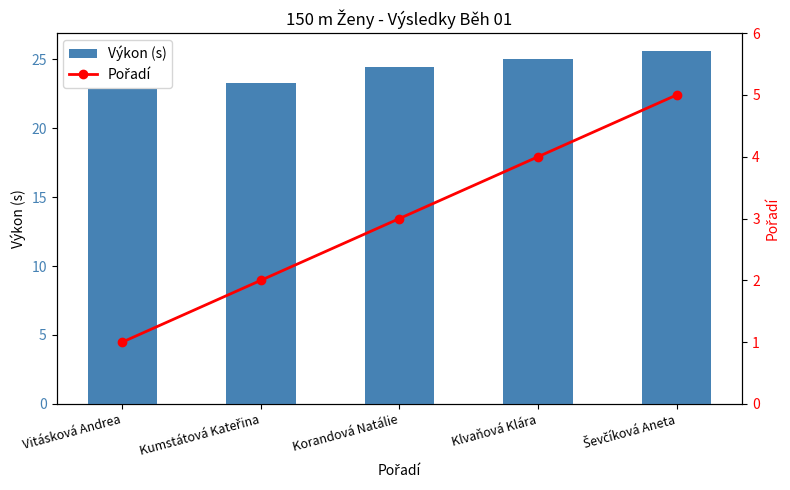

Is it true that Výkon (s) equals 32.5 at Kumstátová Kateřina?

False